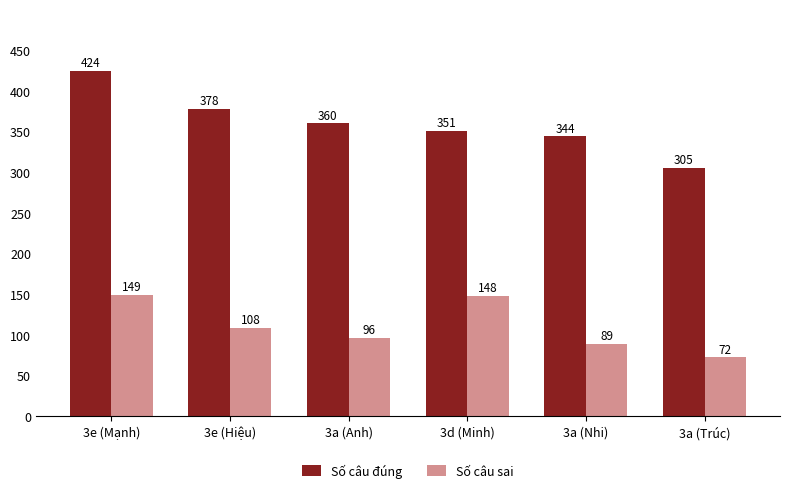

What is the smallest value displayed?

72